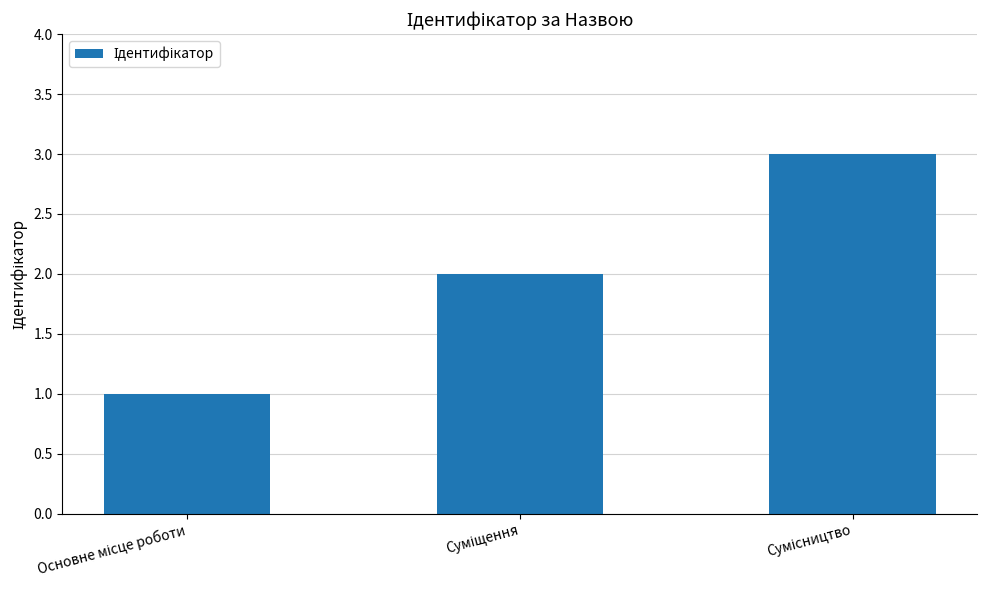

What is the smallest value displayed?

1